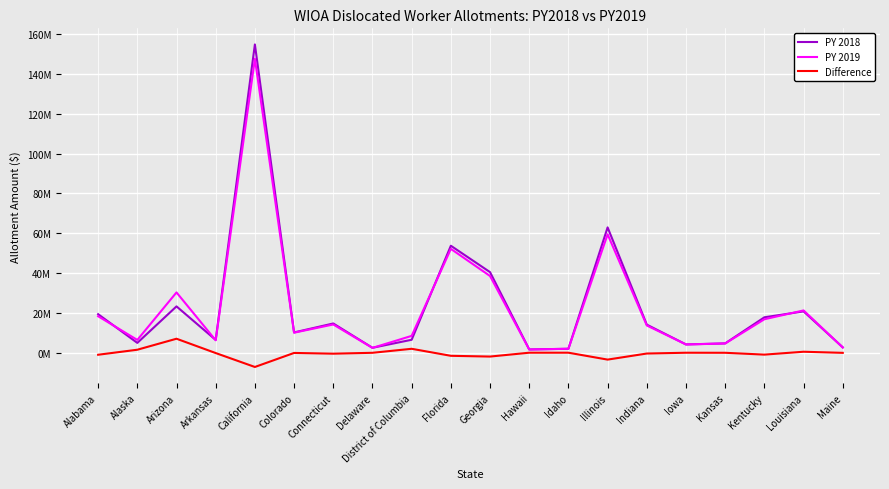

In PY 2018, how many points are higher than both neighbors (excluding endpoints)?

6